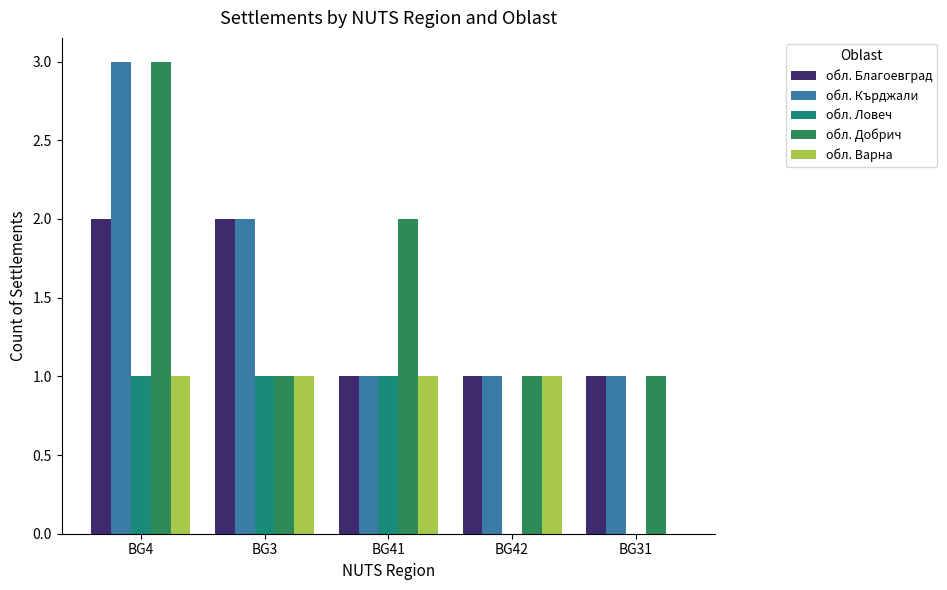

Reading right to left, list all the values displayed in this chart.

обл. Благоевград: 1	1	1	2	2
обл. Кърджали: 1	1	1	2	3
обл. Ловеч: 0	0	1	1	1
обл. Добрич: 1	1	2	1	3
обл. Варна: 0	1	1	1	1